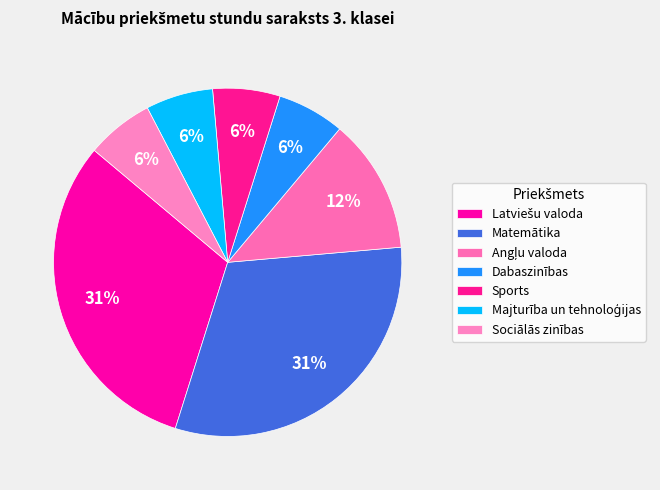

Count the number of slices in the pie.

7